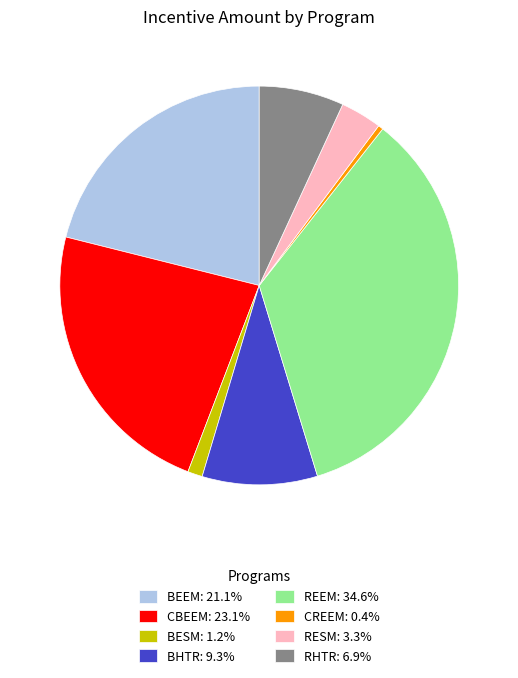

Count the number of slices in the pie.

8